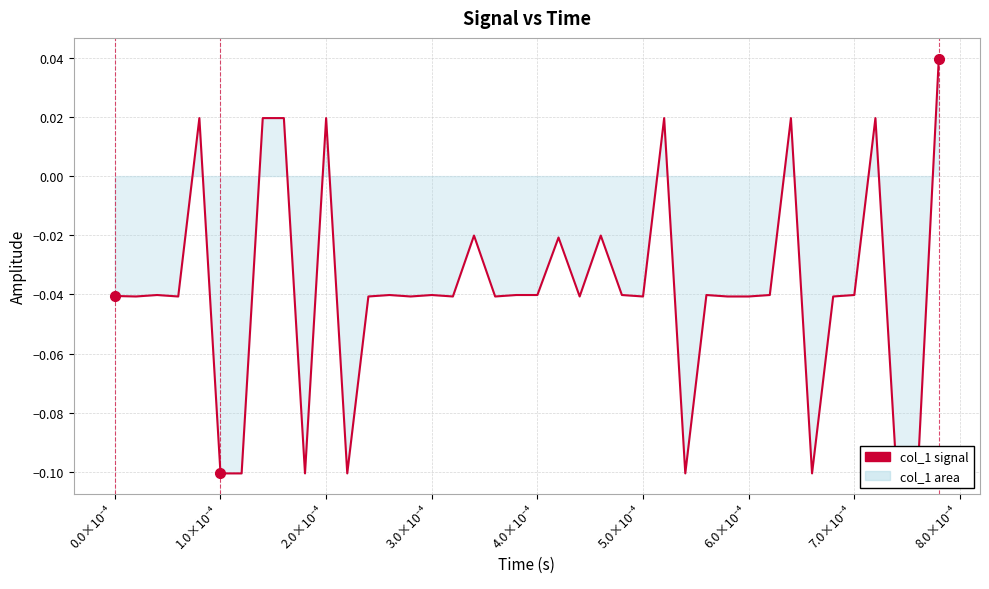

How many categories are shown in the chart?

40